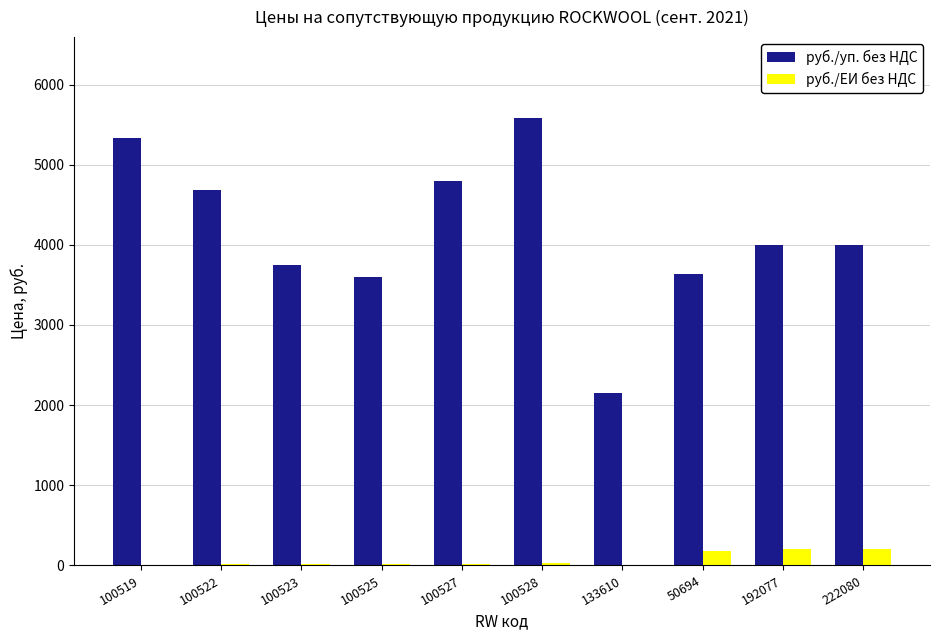

What value does the руб./ЕИ без НДС series have at 192077?

200.0